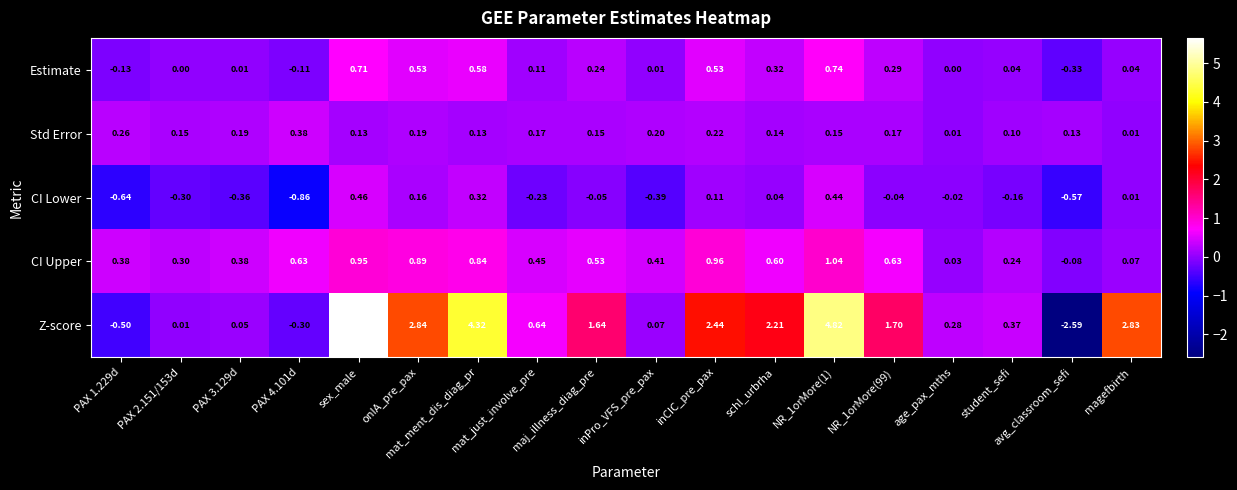

Which series has the largest total across all categories?

Z-score